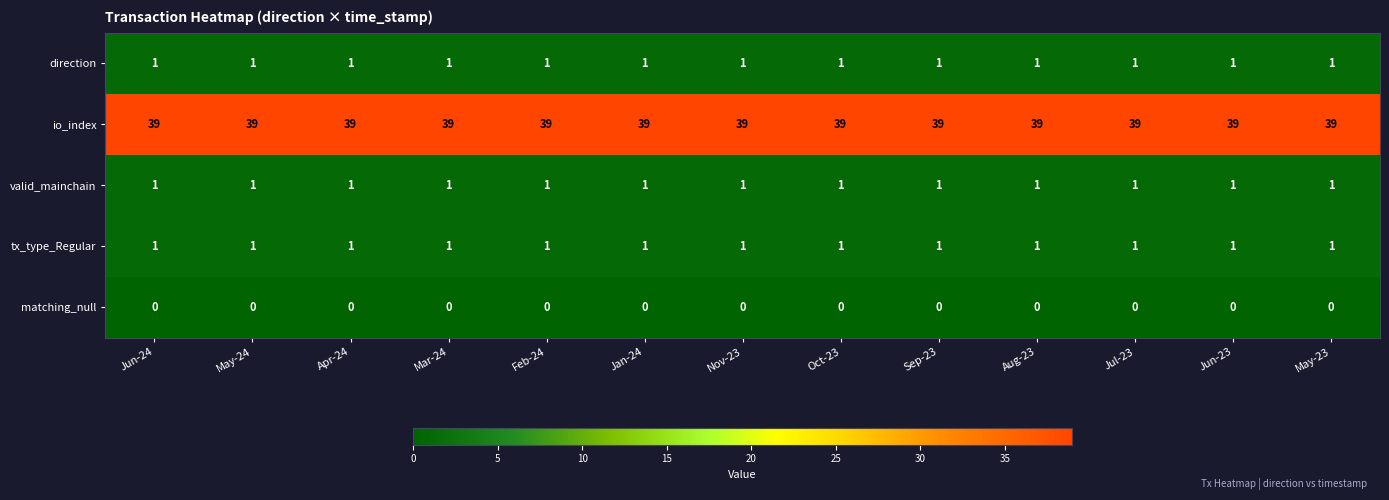

True or false: direction has a value of 2 at Apr-24.

False